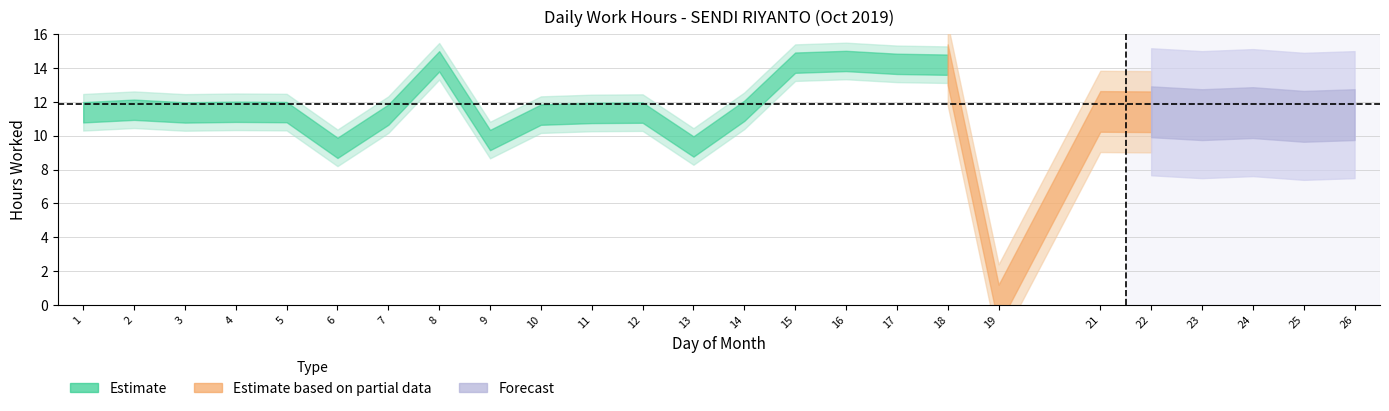

Is it true that the value at 19 is 5.3?

False